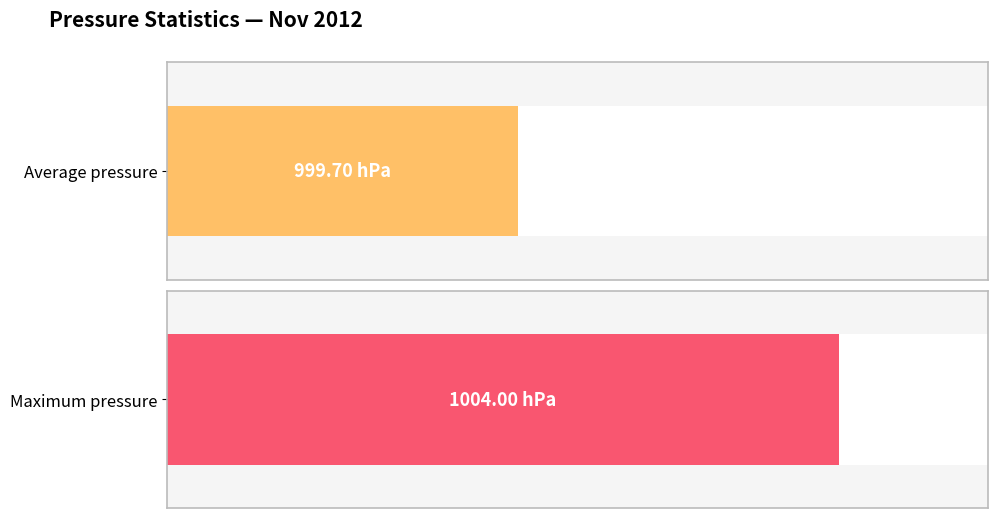

At 10:00, list the series in order from largest to smallest.

Maximum pressure, Average pressure